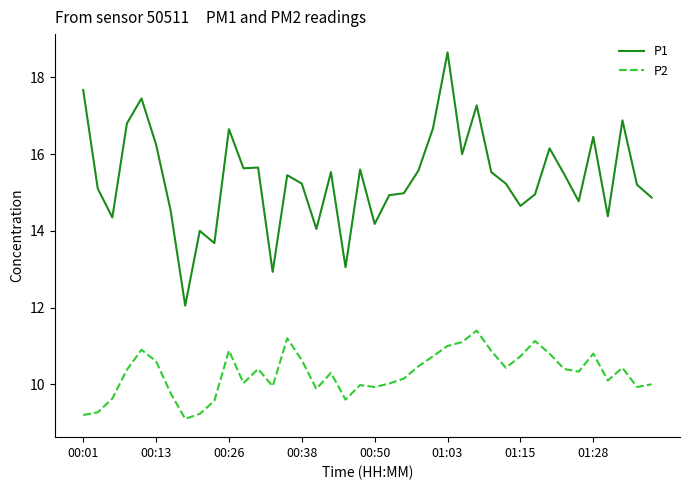

Which series has the largest total across all categories?

P1